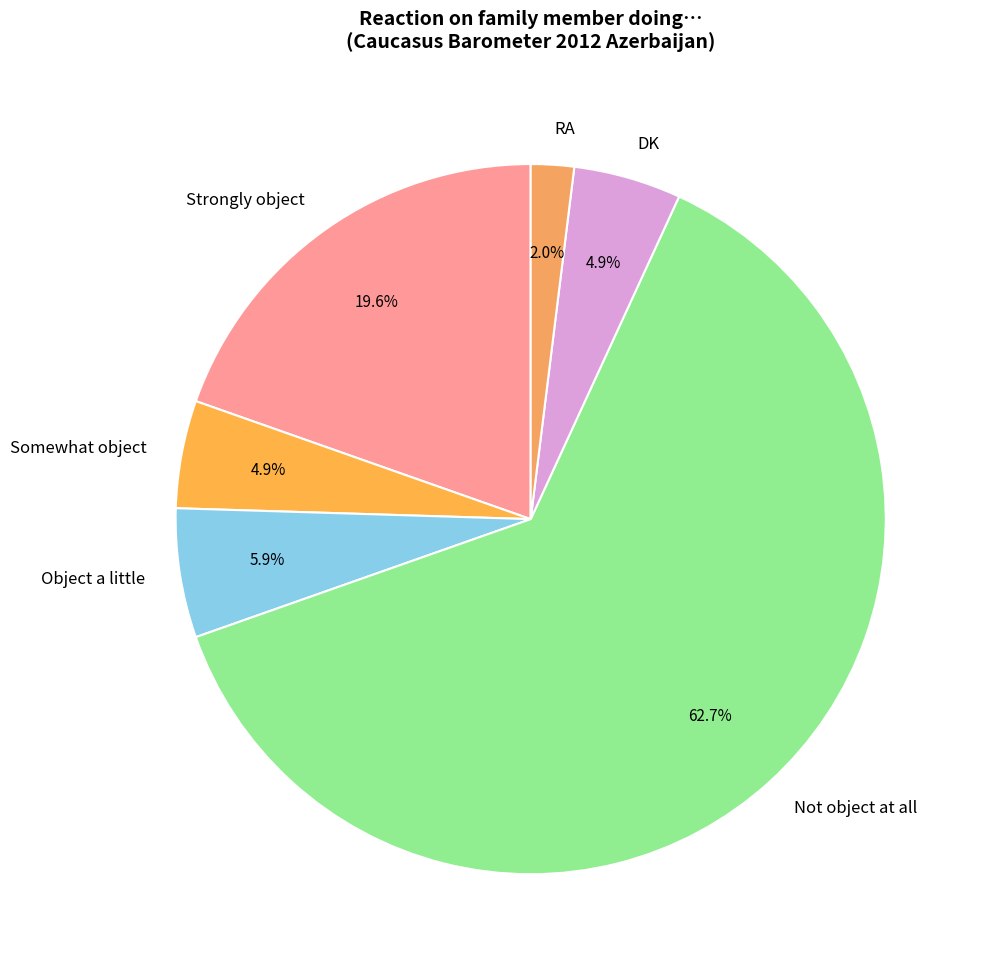

What is the largest slice in the pie chart?

Not object at all